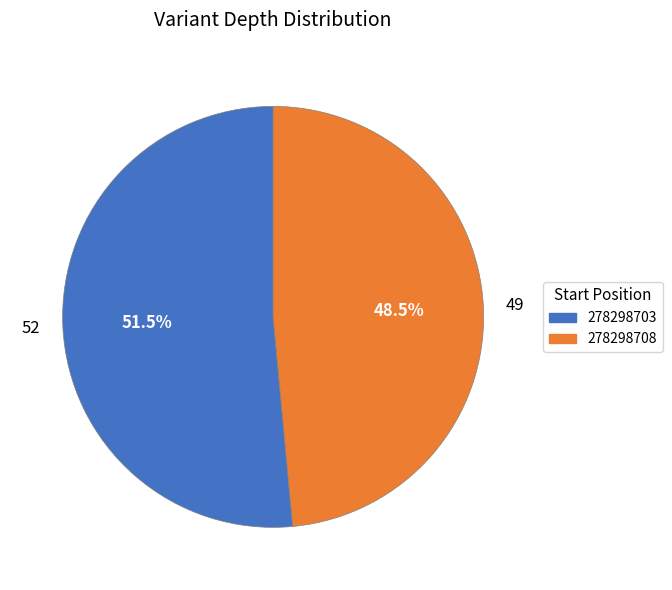

Combined, what portion of the pie is 278298703 and 278298708?

100.0%